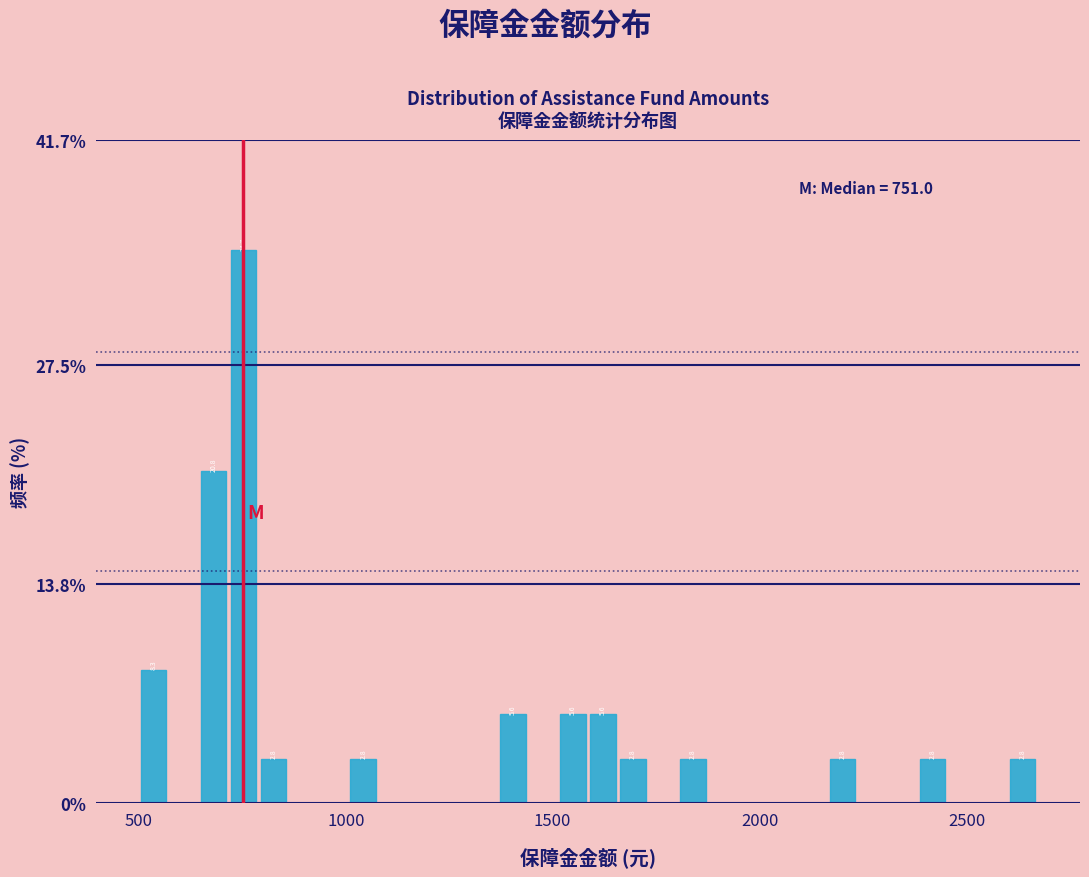

Read against the x-axis, roughly where is the centre of the tallest bar?

750